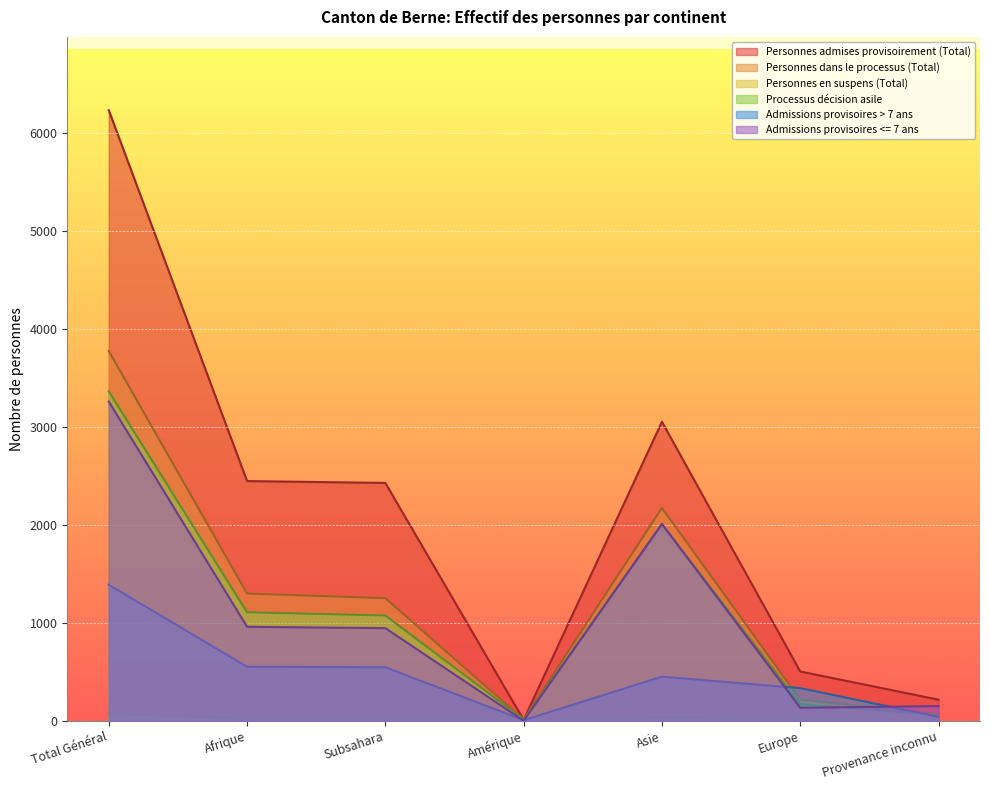

Where is Admissions provisoires <= 7 ans nearest to the value 1630?

Asie